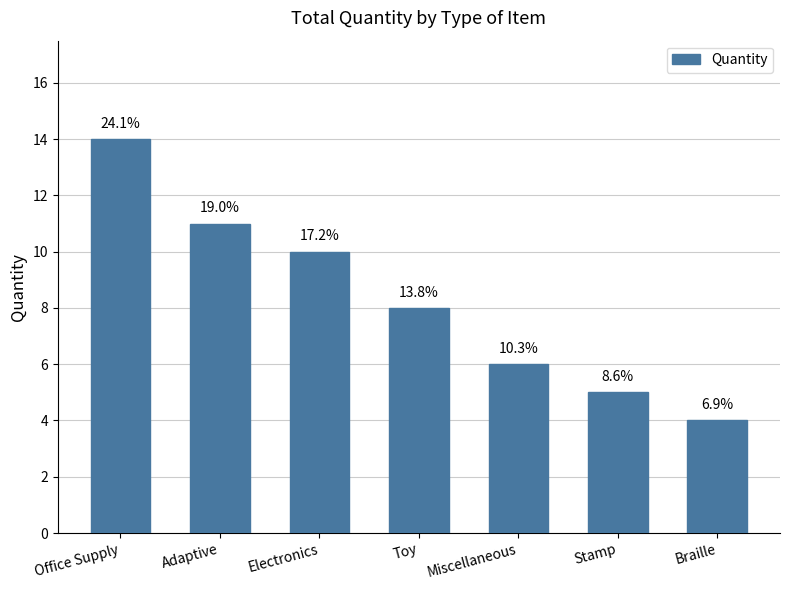

What is the label of the 7th bar from the right?

Office Supply